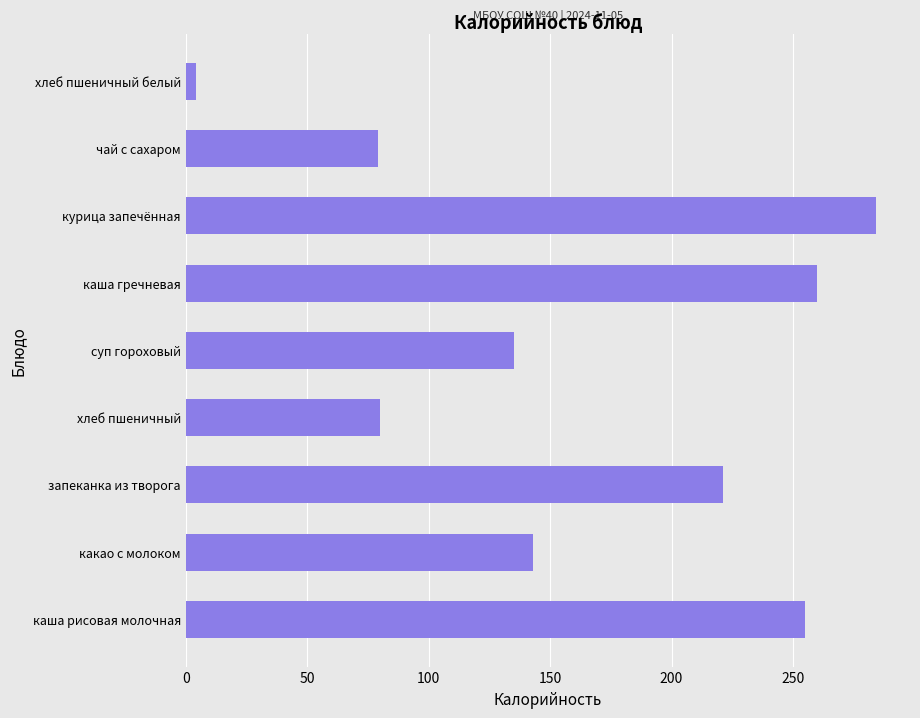

How many series are shown in this chart?

1